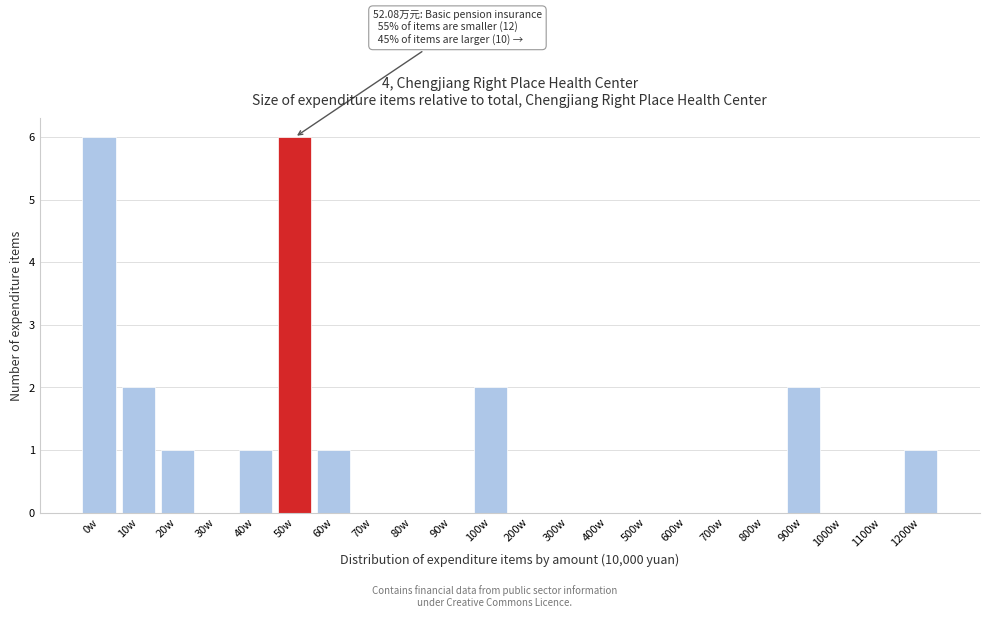

Reading left to right, transcribe all the data shown in this chart.

0w=6	10w=2	20w=1	30w=0	40w=1	50w=6	60w=1	70w=0	80w=0	90w=0	100w=2	200w=0	300w=0	400w=0	500w=0	600w=0	700w=0	800w=0	900w=2	1000w=0	1100w=0	1200w=1